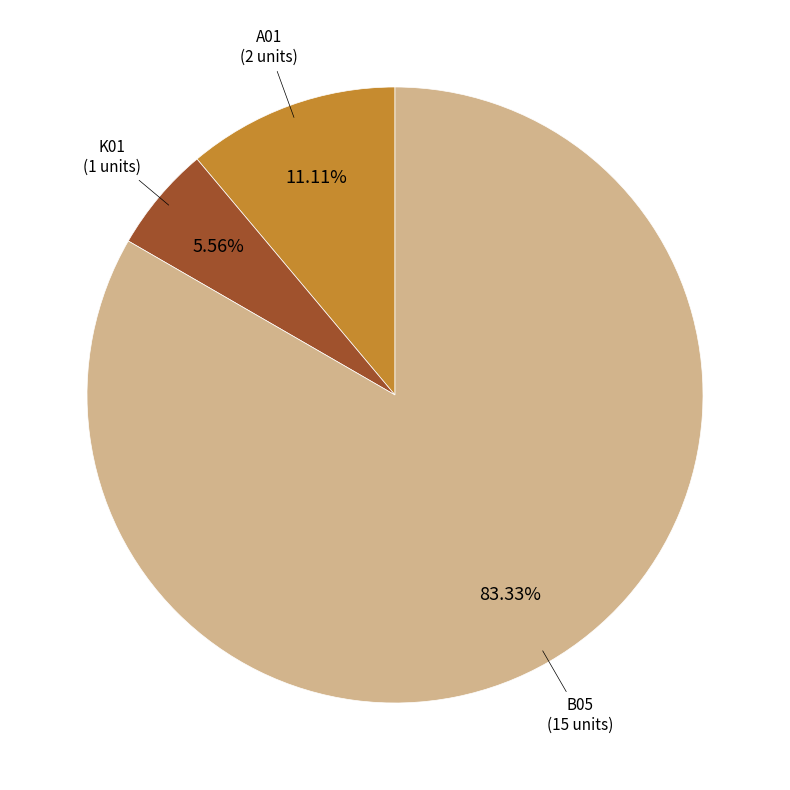

To the nearest percent, what percentage of the pie is K01?

6%